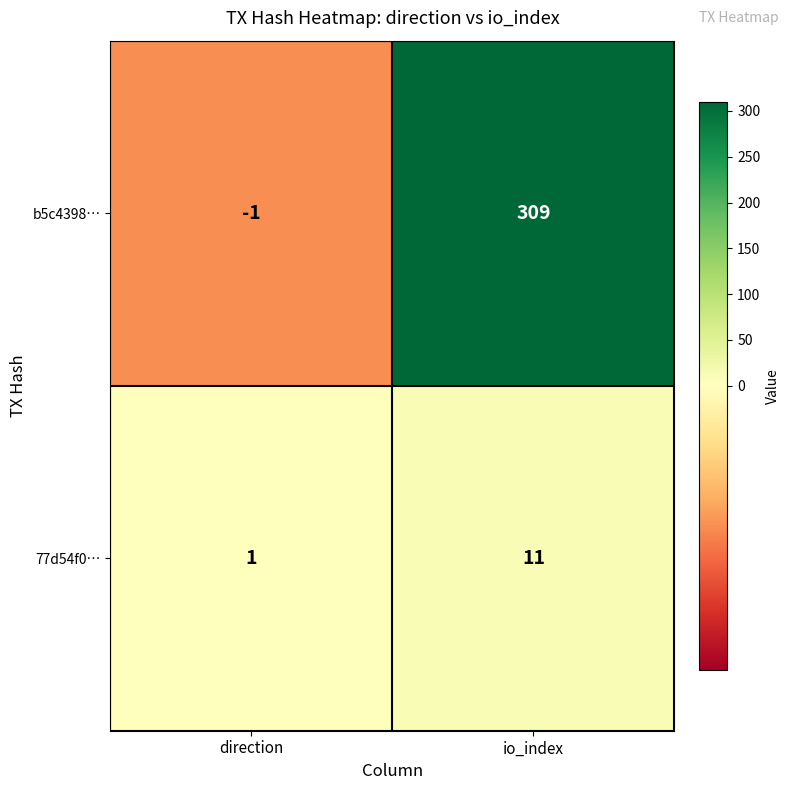

Reading right to left, extract all data points from this chart.

b5c4398…: 309	-1
77d54f0…: 11	1